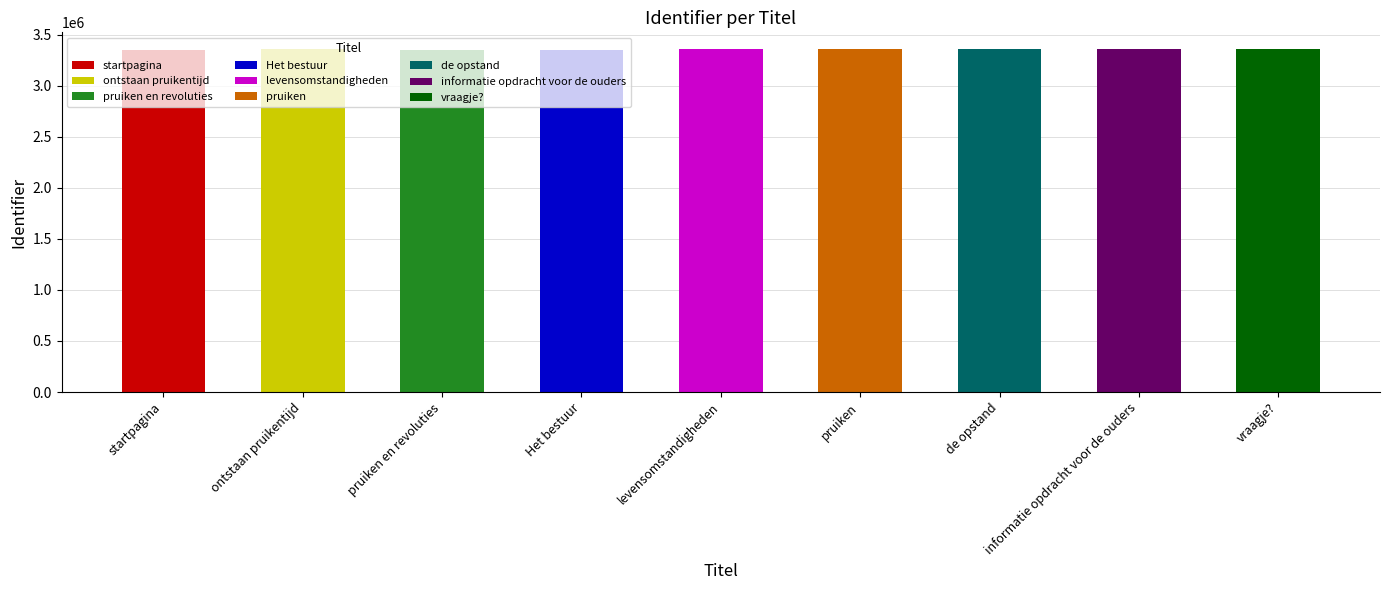

What is the value of the 1st bar from the left?

3353298